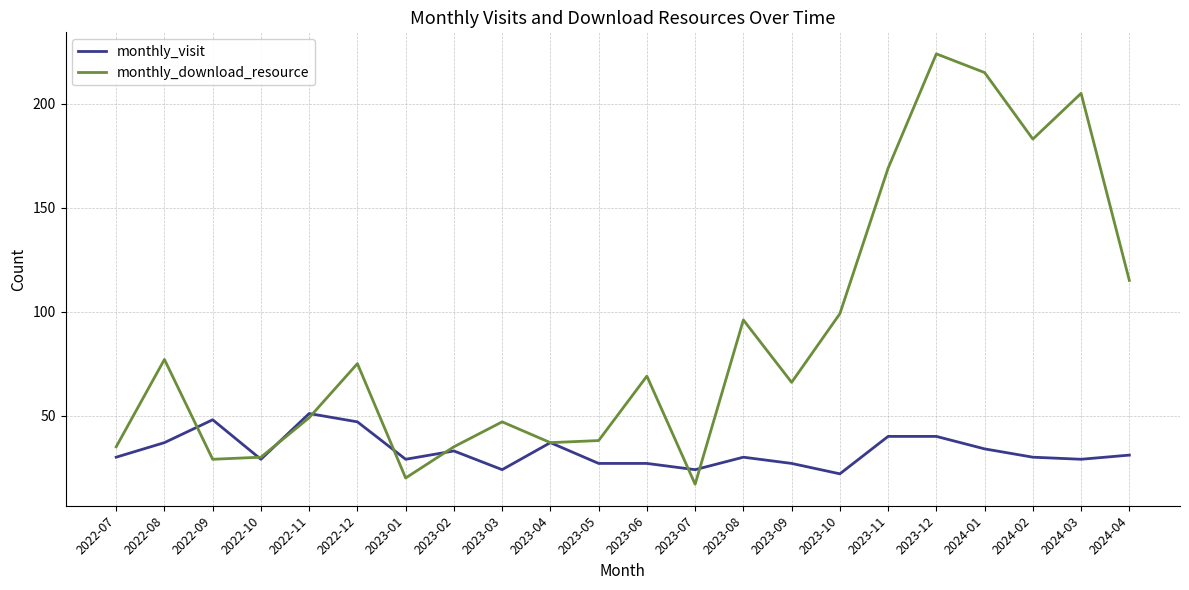

Count the number of categories in the chart.

22